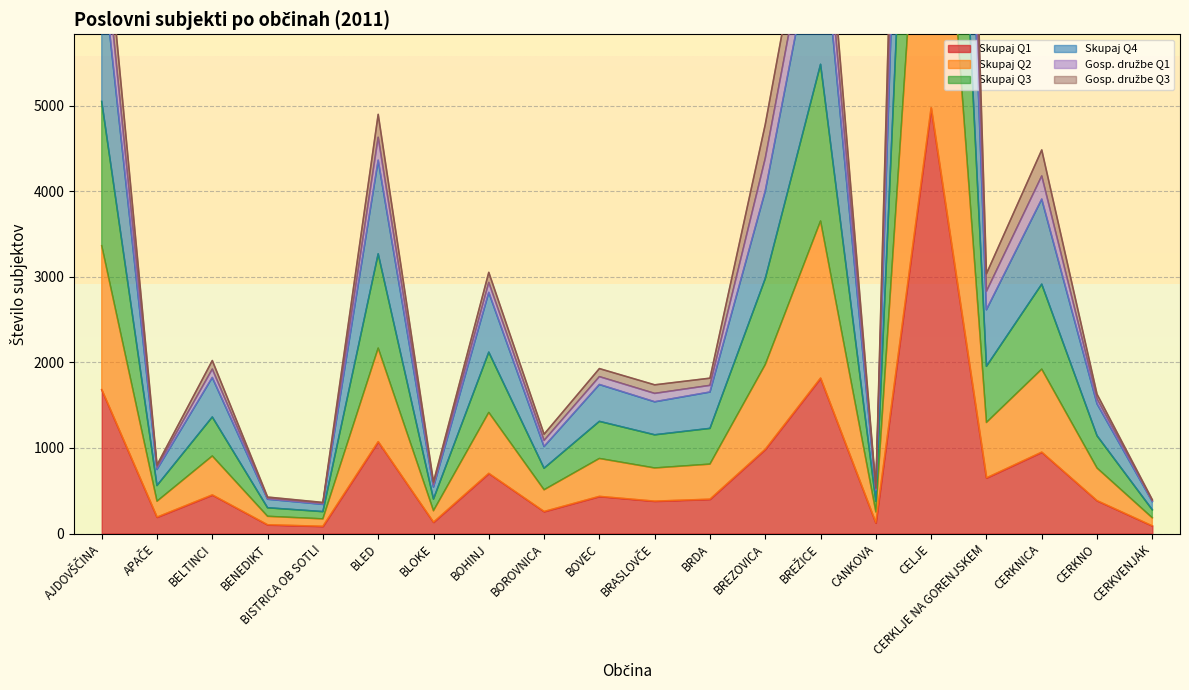

Which has a higher value, AJDOVŠČINA or CERKNO?

AJDOVŠČINA